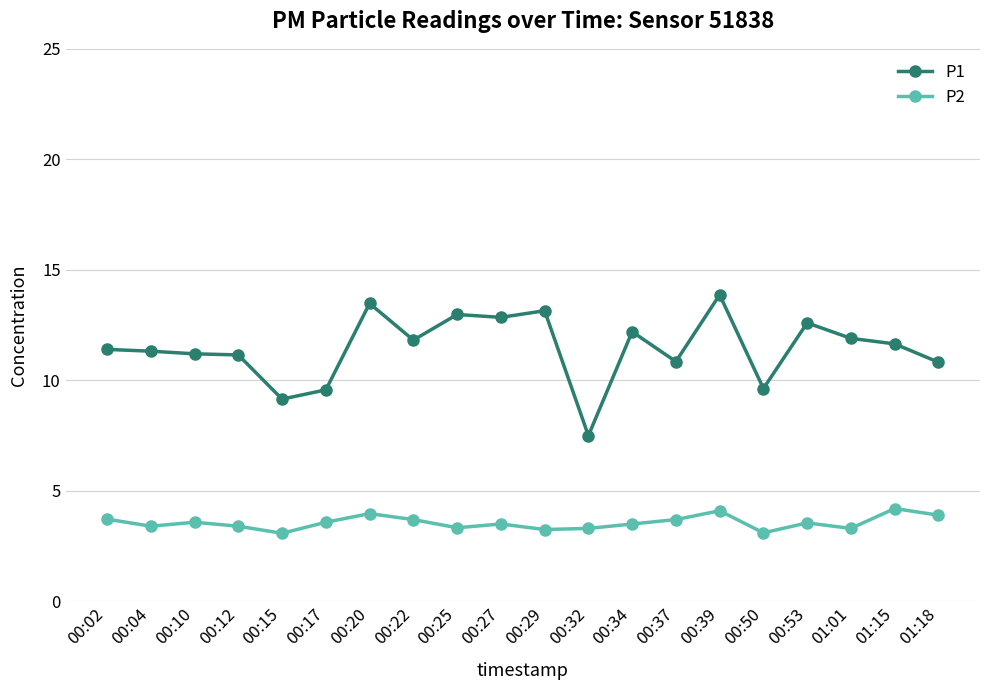

What is the maximum value for P1?

13.9